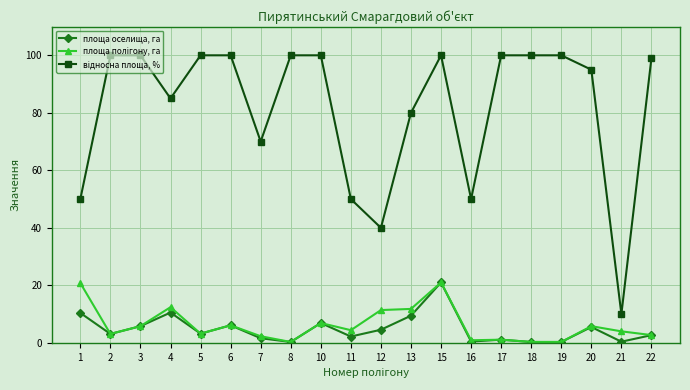

What is the difference between the highest and lowest values at 3?

94.2